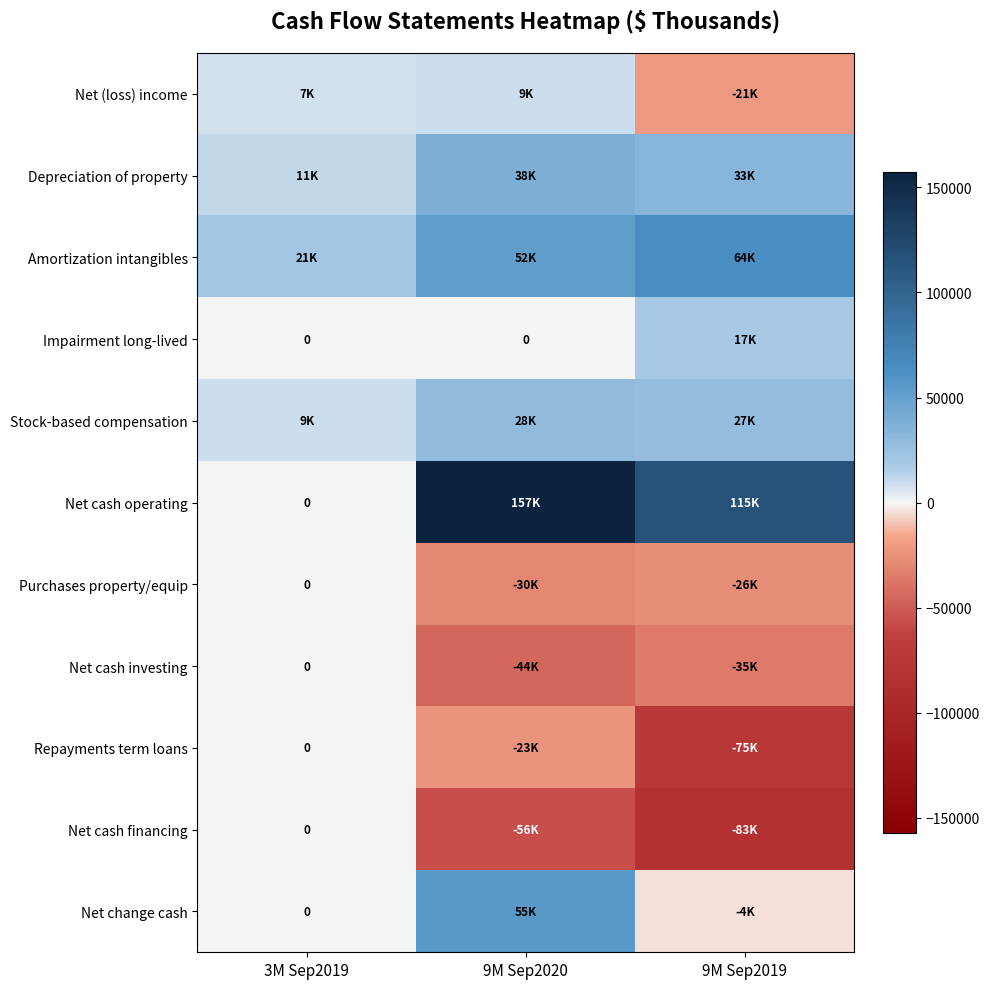

Is it true that Net change cash equals -4279 at 9M Sep2019?

True